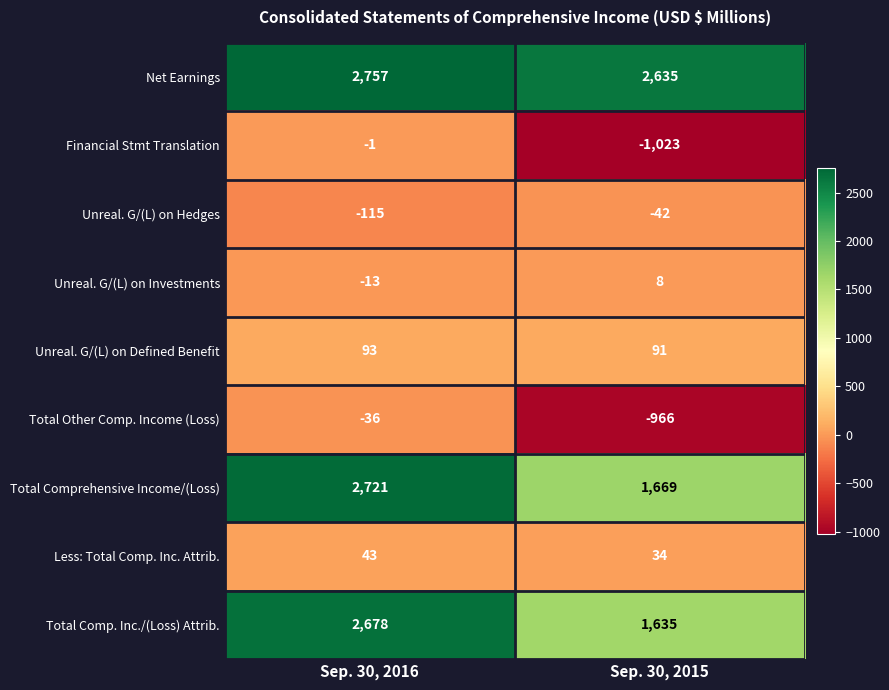

Reading left to right, list all the values displayed in this chart.

Net Earnings: Sep. 30, 2016=2757	Sep. 30, 2015=2635
Financial Stmt Translation: Sep. 30, 2016=-1	Sep. 30, 2015=-1023
Unreal. G/(L) on Hedges: Sep. 30, 2016=-115	Sep. 30, 2015=-42
Unreal. G/(L) on Investments: Sep. 30, 2016=-13	Sep. 30, 2015=8
Unreal. G/(L) on Defined Benefit: Sep. 30, 2016=93	Sep. 30, 2015=91
Total Other Comp. Income (Loss): Sep. 30, 2016=-36	Sep. 30, 2015=-966
Total Comprehensive Income/(Loss): Sep. 30, 2016=2721	Sep. 30, 2015=1669
Less: Total Comp. Inc. Attrib.: Sep. 30, 2016=43	Sep. 30, 2015=34
Total Comp. Inc./(Loss) Attrib.: Sep. 30, 2016=2678	Sep. 30, 2015=1635